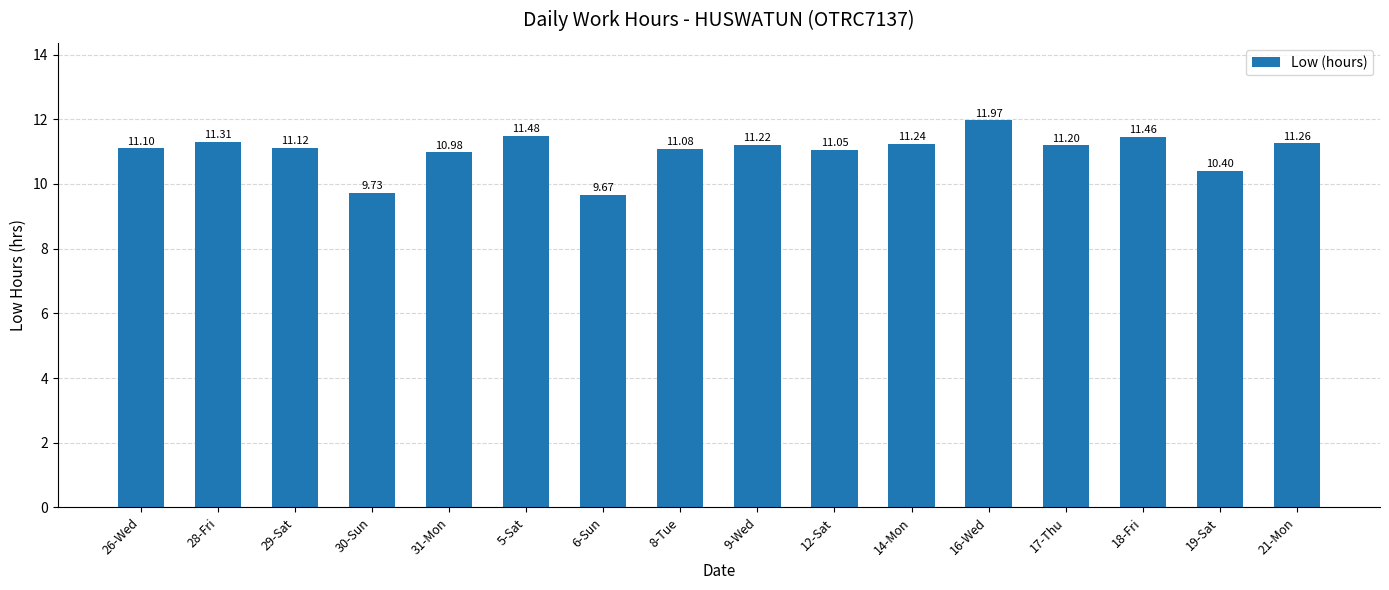

What is the smallest value displayed?

9.7